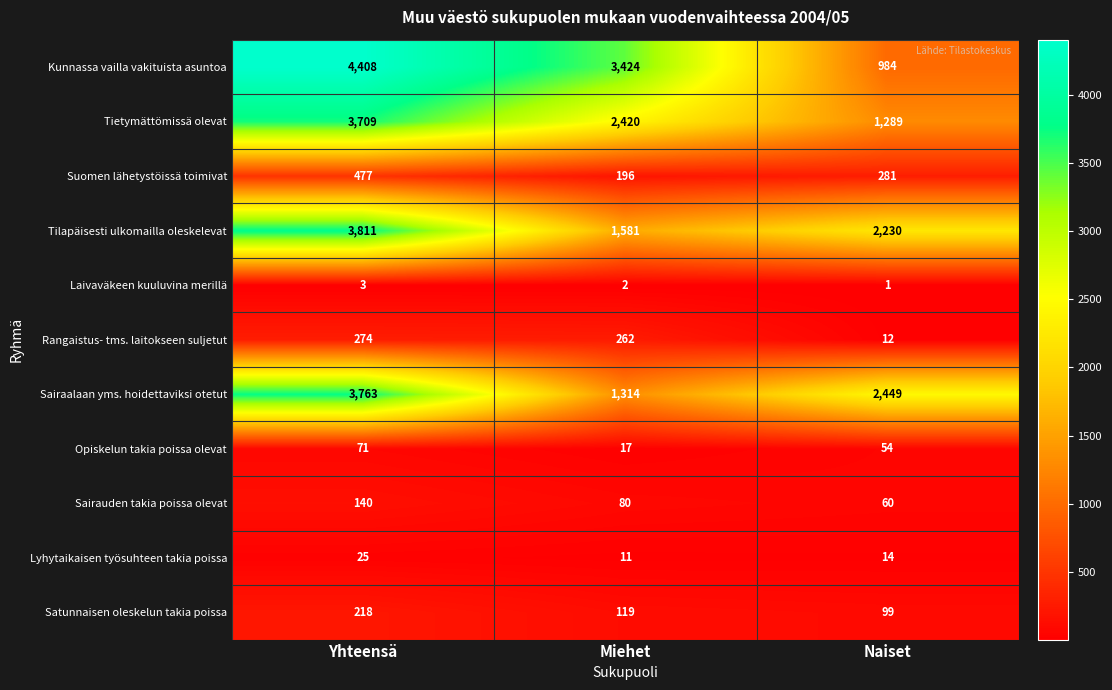

What is the total value across all series at Yhteensä?

16899